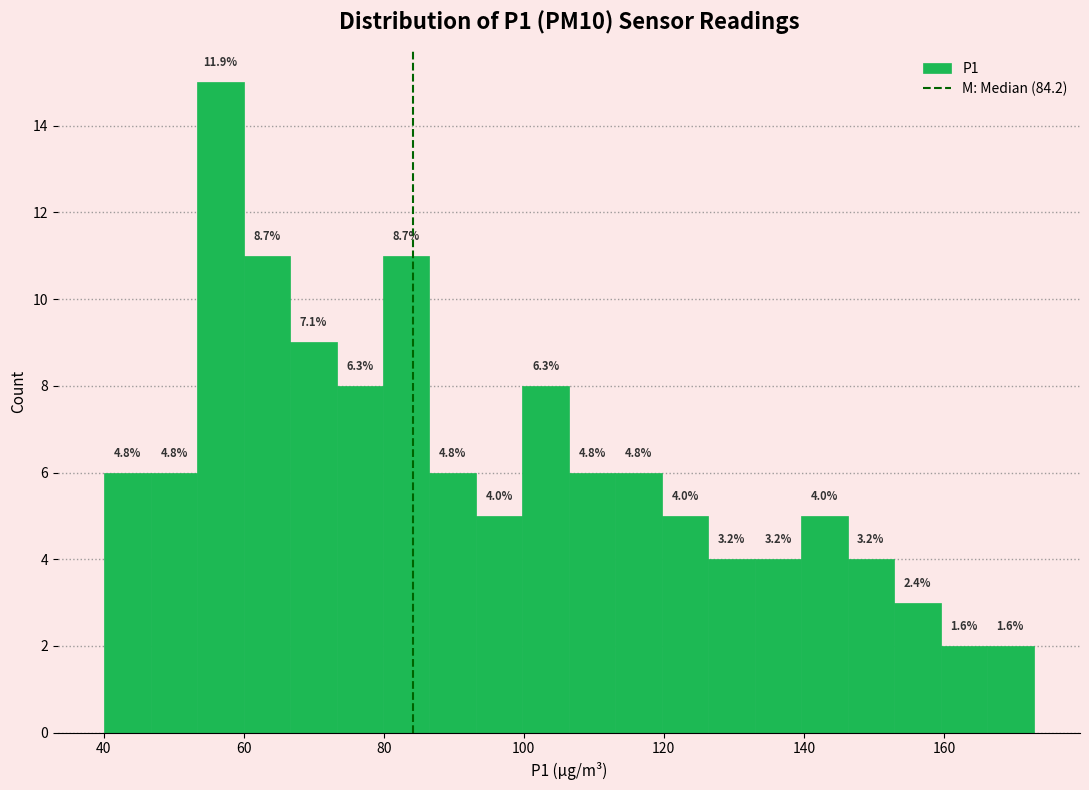

Around what value on the x-axis is the tallest bar? Give the approximate position of its centre, as read against the axis.

56